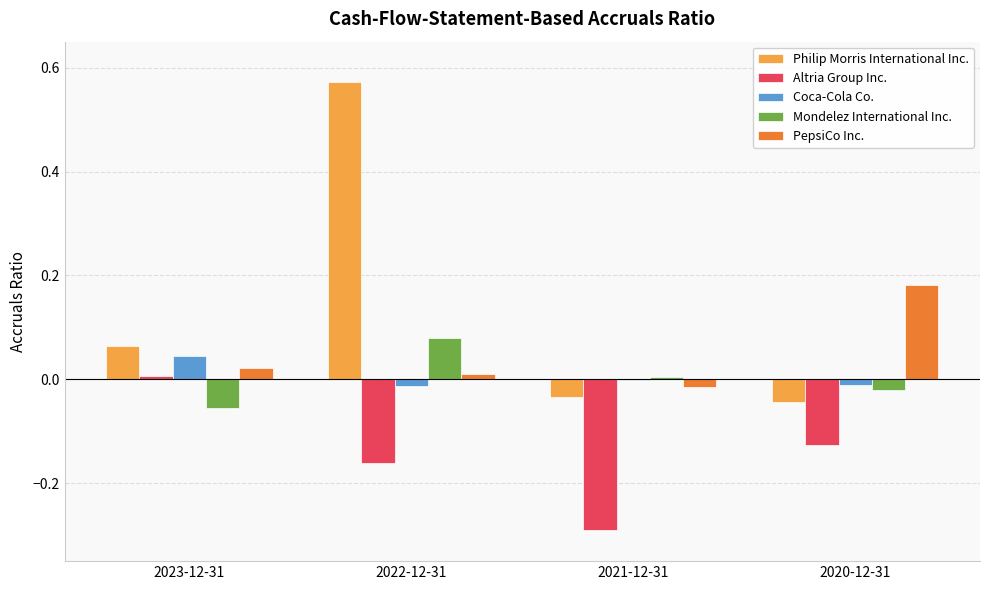

What are all the series names shown in the legend?

Philip Morris International Inc., Altria Group Inc., Coca-Cola Co., Mondelez International Inc., PepsiCo Inc.